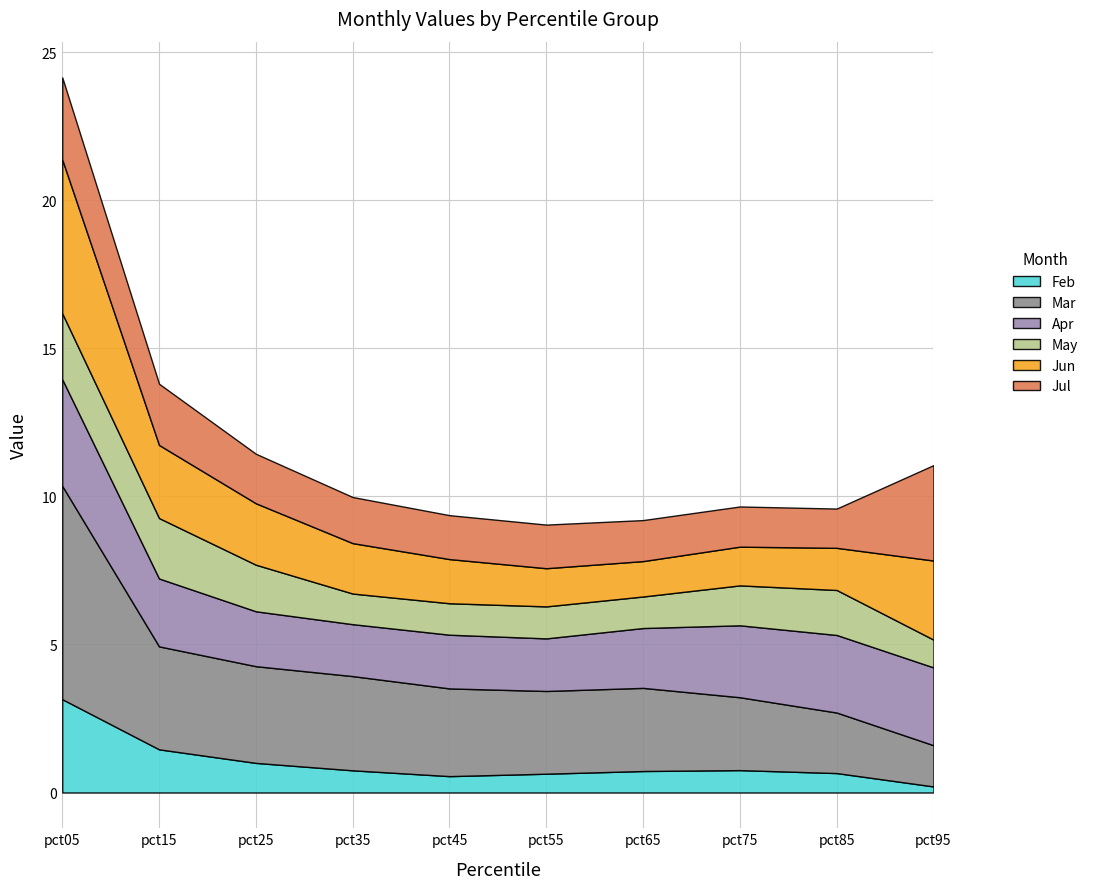

At which category is the sum across all series the highest?

pct05